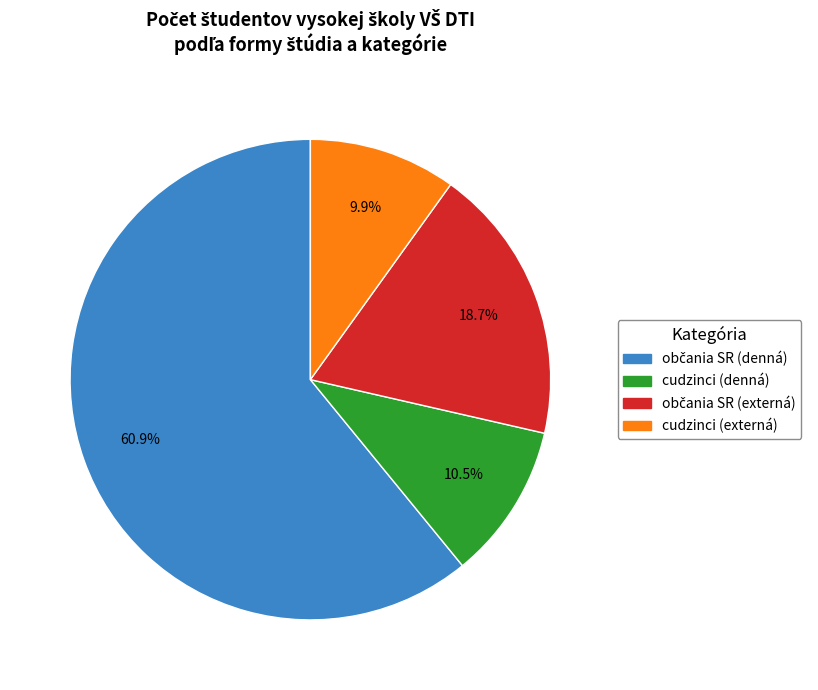

Is there any slice that represents more than half of the pie?

Yes